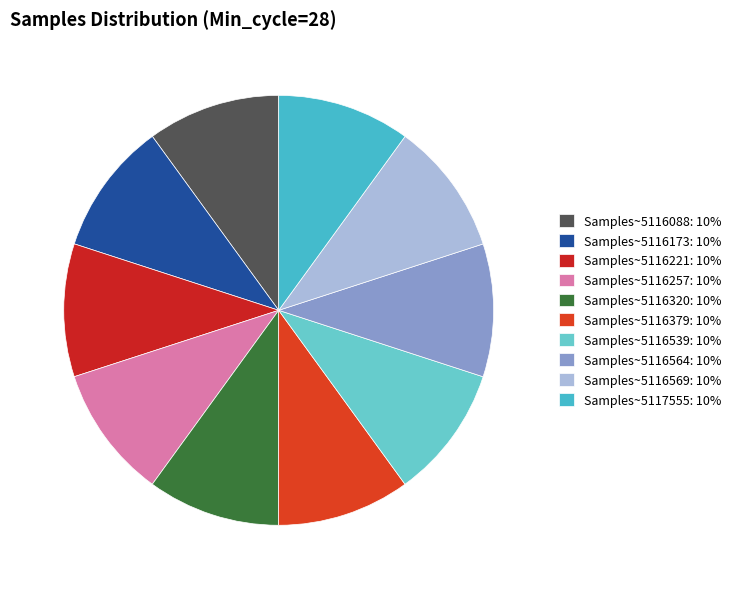

Does any single category account for the majority?

No